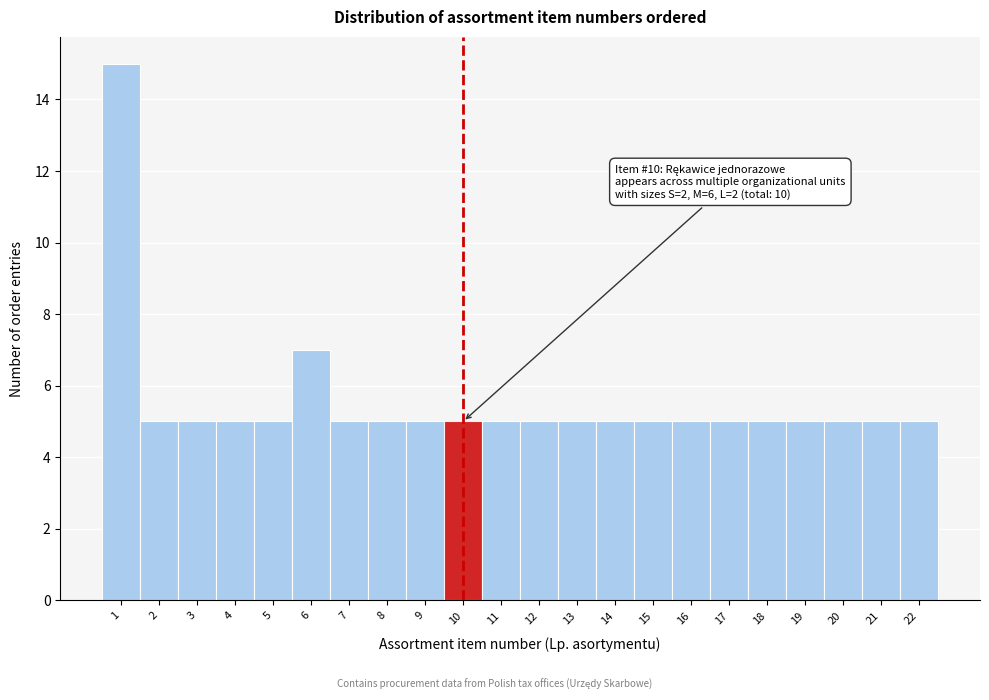

Which range on the x-axis has the tallest bar?

0.5 to 1.5